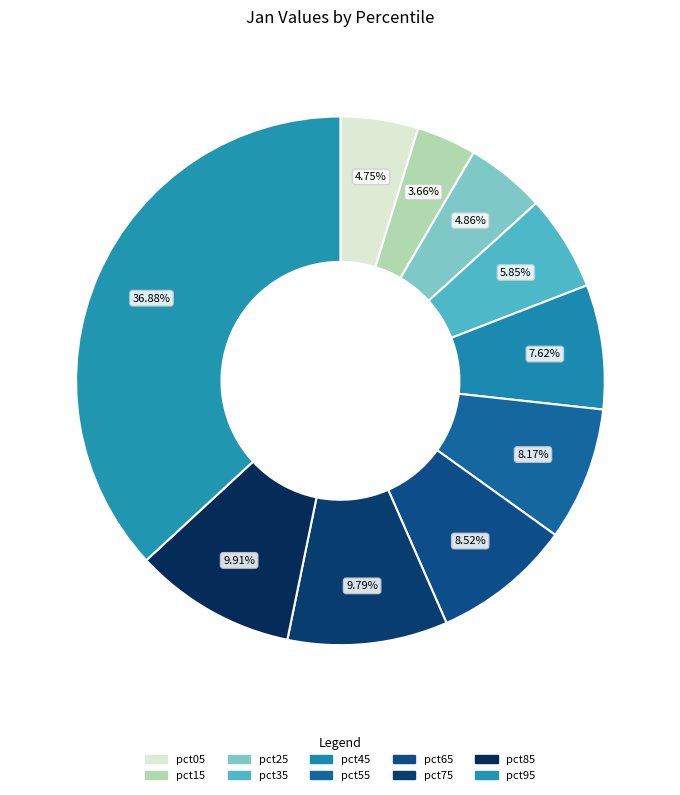

What is the smallest slice in the pie chart?

pct15